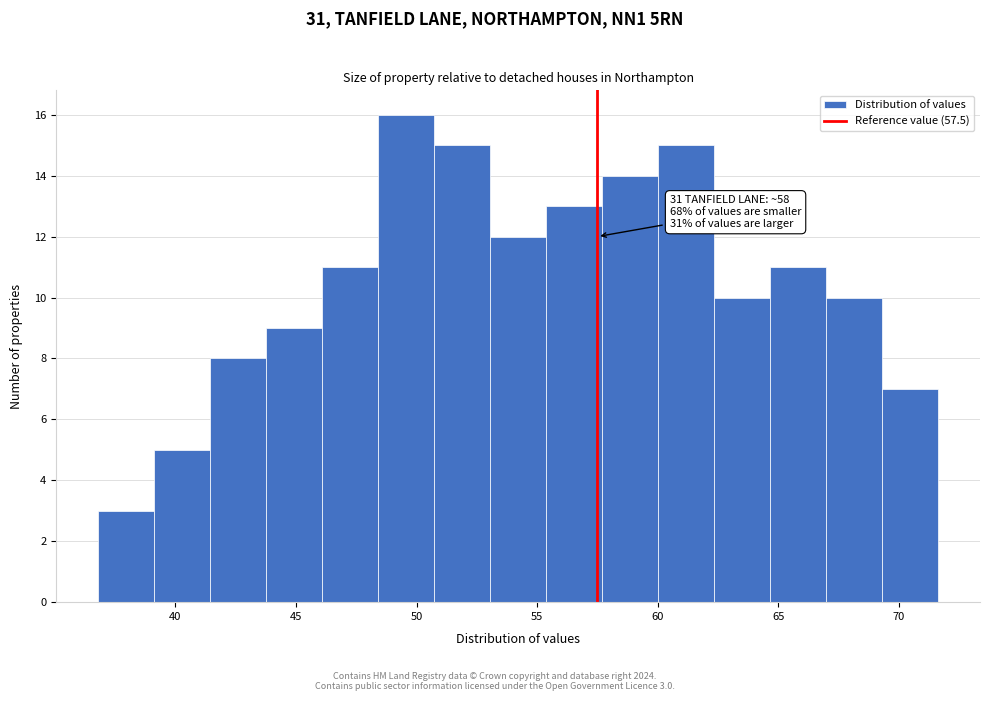

Over which range of the x-axis is the bar tallest?

48.5 to 50.5